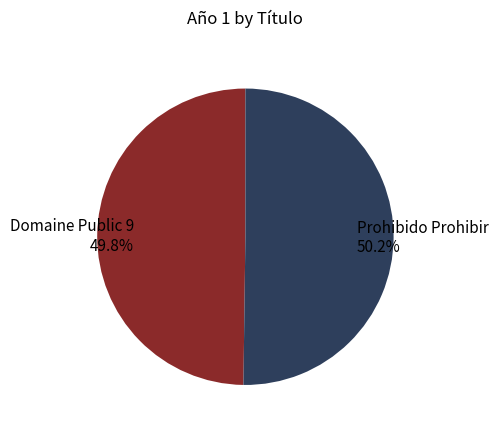

What portion of the pie excludes Domaine Public 9 49.8%?

50.2%